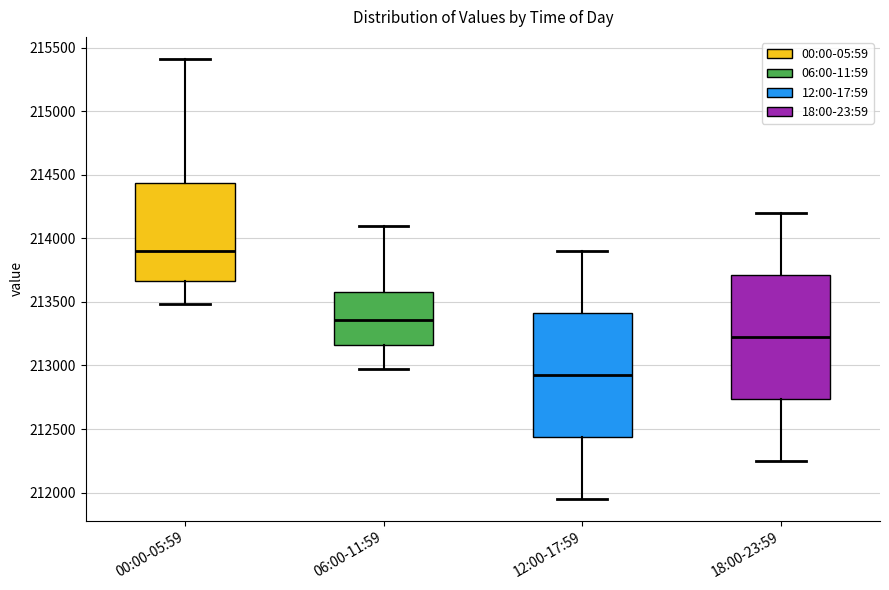

Which box has the lowest median line?

12:00-17:59